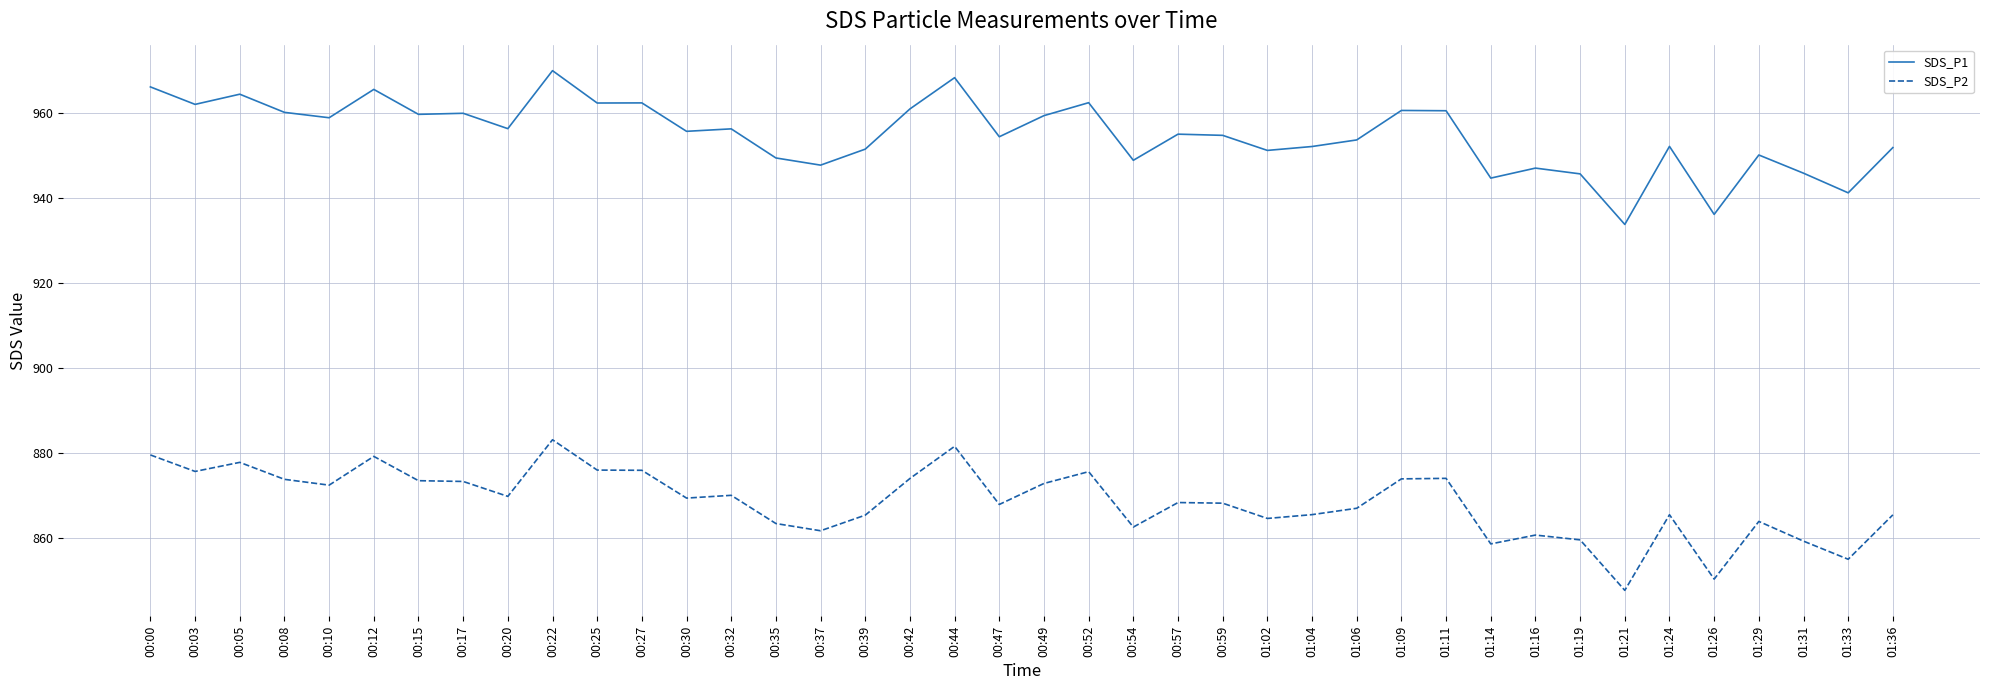

What are all the series names shown in the legend?

SDS_P1, SDS_P2